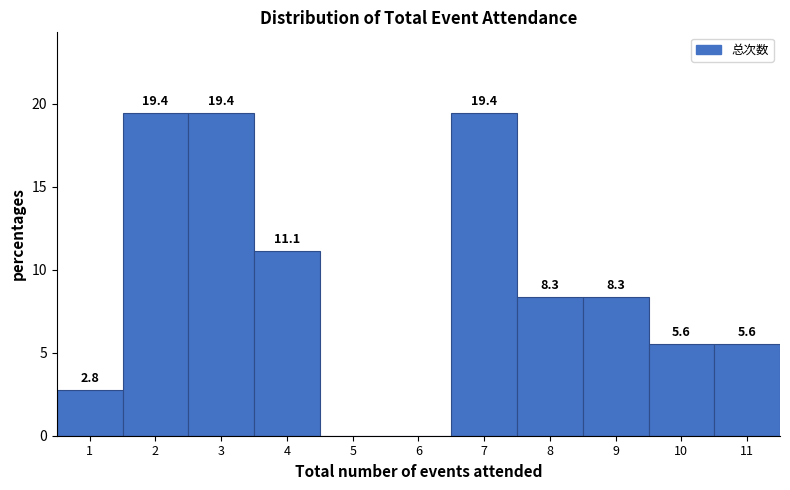

Reading right to left, list all the values displayed in this chart.

11=5.6	10=5.6	9=8.3	8=8.3	7=19.4	6=0.0	5=0.0	4=11.1	3=19.4	2=19.4	1=2.8